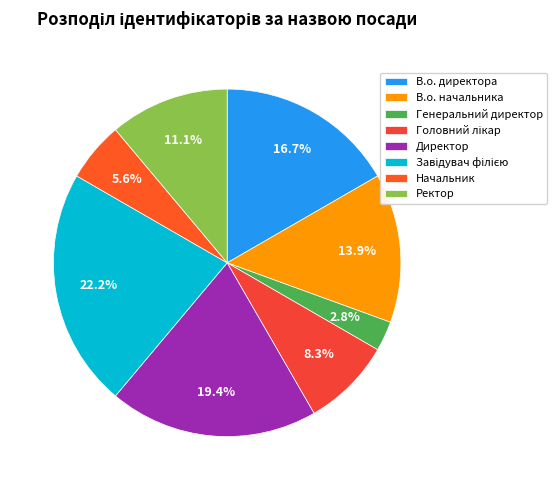

How many segments does this pie chart have?

8